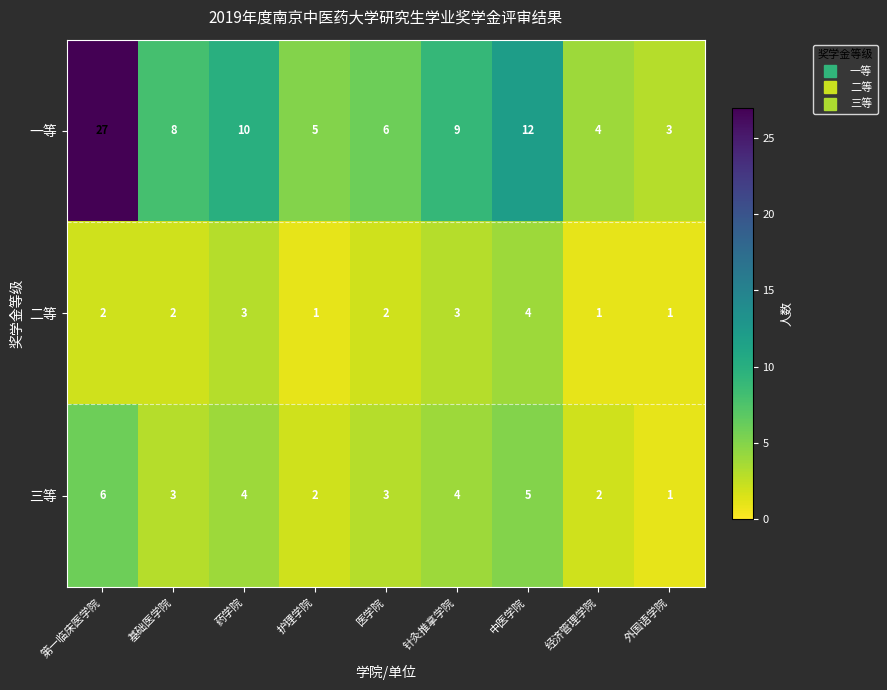

The value of 三等 at 药学院 is 4. True or false?

True